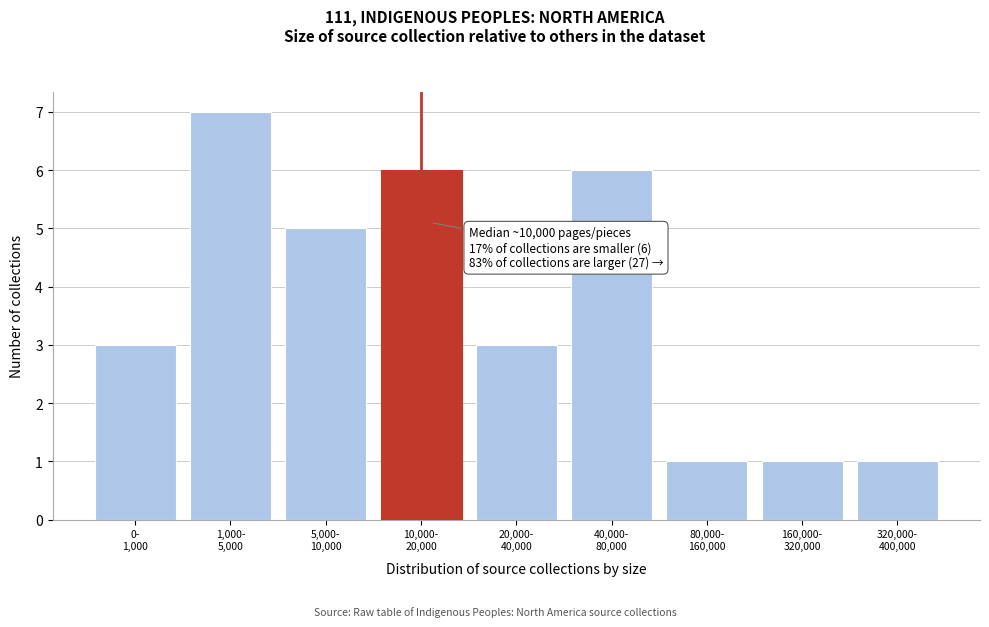

Reading left to right, what are all the values shown in this chart?

3	7	5	6	3	6	1	1	1